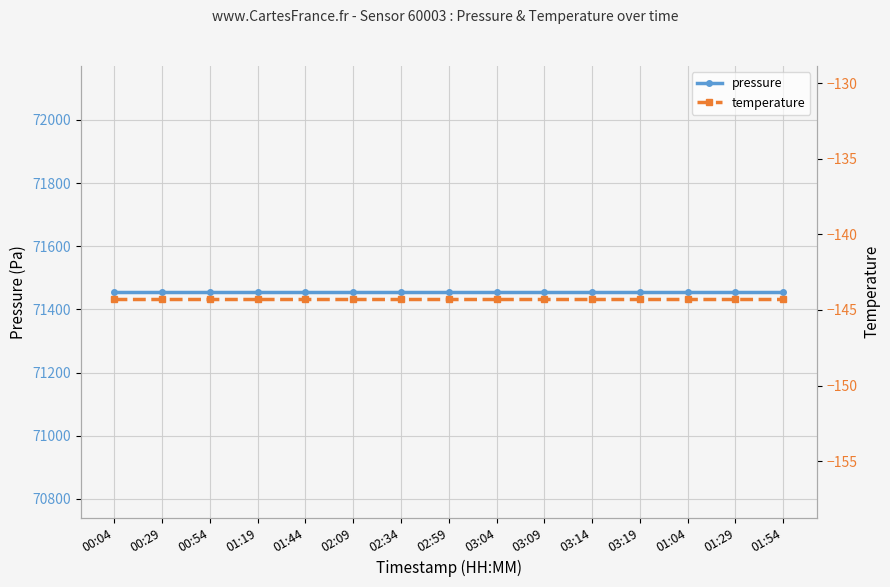

What is the average value of the pressure series?

71455.8